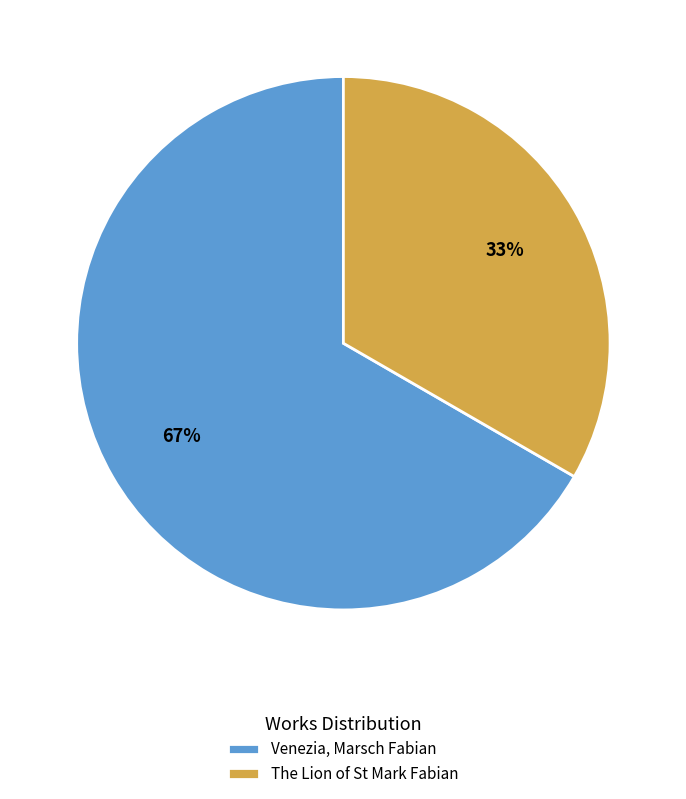

Does any single category account for the majority?

Yes